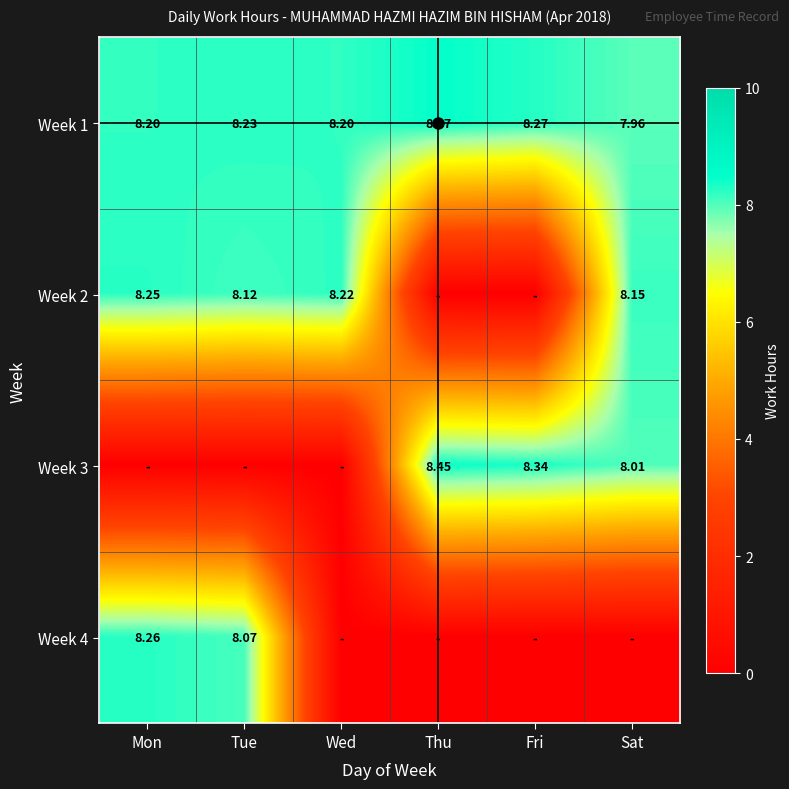

How many data points in Week 1 are less than 8?

1